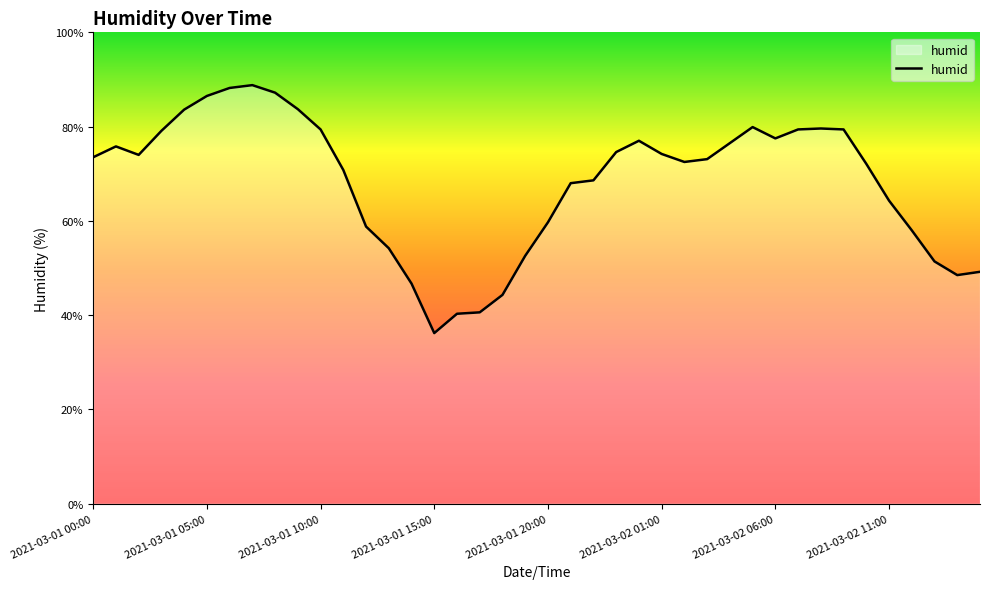

What is the smallest value displayed?

36.2